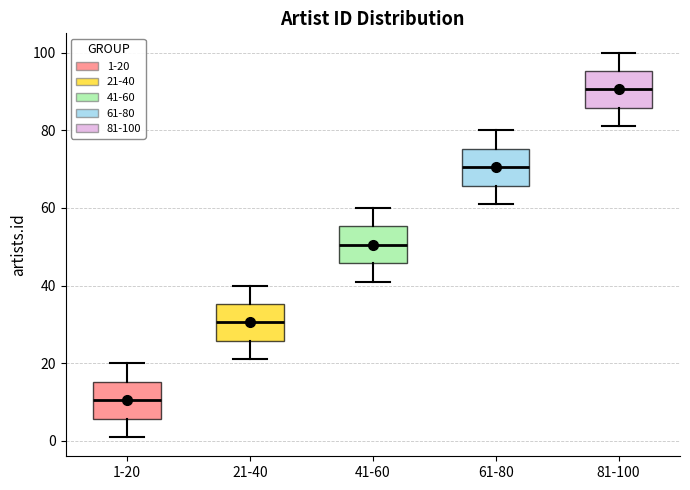

Reading left to right, transcribe this box plot: for each box, give where its median line is, the range the box spans, and where its two whiskers end, as read against the y-axis. The values are not printed on the chart, so give them approximately, as read against the axis.

1-20: median 10, box 6 to 16, whiskers 2 to 20
21-40: median 30, box 26 to 36, whiskers 22 to 40
41-60: median 50, box 46 to 56, whiskers 42 to 60
61-80: median 70, box 66 to 76, whiskers 62 to 80
81-100: median 90, box 86 to 96, whiskers 82 to 100